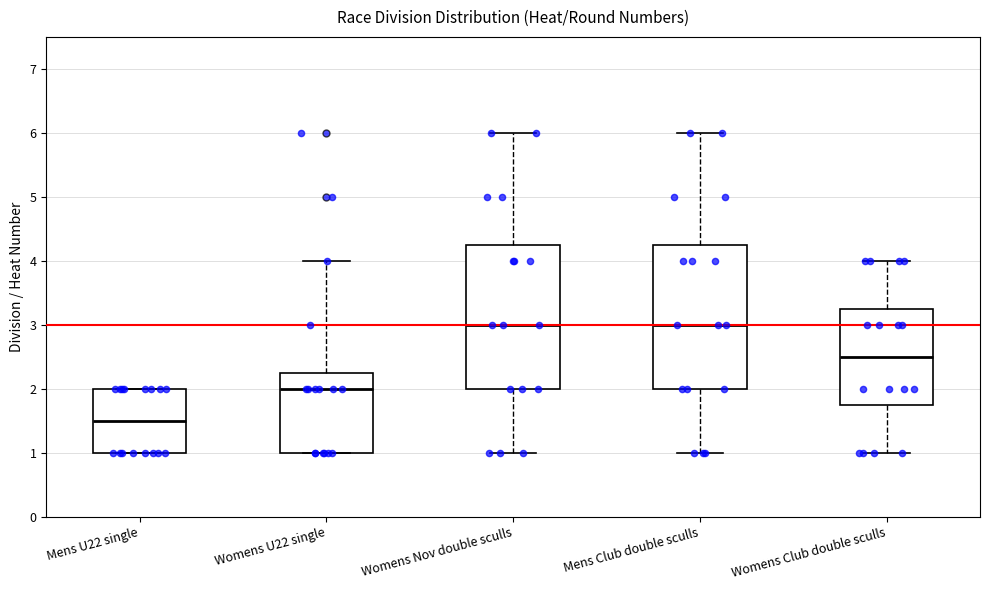

Reading left to right, read every box against the y-axis: the position of its median line, the range the box covers, and the ends of its whiskers. The values are not printed on the chart, so give them approximately, as read against the axis.

Mens U22 single: median 1.5, box 1.0 to 2.0, whiskers 1.0 to 2.0
Womens U22 single: median 2.0, box 1.0 to 2.3, whiskers 1.0 to 4.0
Womens Nov double sculls: median 3.0, box 2.0 to 4.3, whiskers 1.0 to 6.0
Mens Club double sculls: median 3.0, box 2.0 to 4.3, whiskers 1.0 to 6.0
Womens Club double sculls: median 2.5, box 1.8 to 3.3, whiskers 1.0 to 4.0